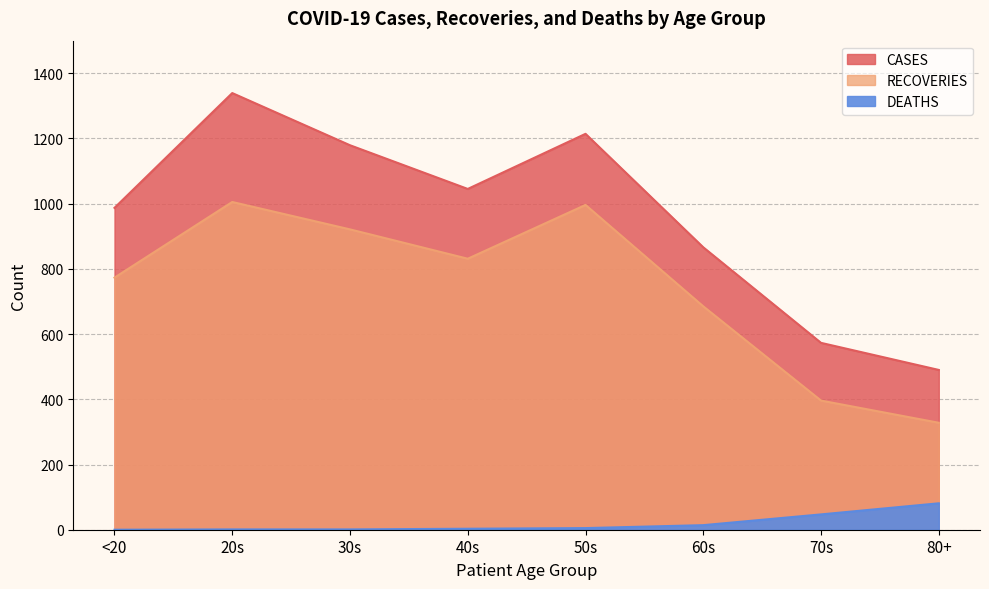

Between 80+ and 50s, which is larger?

50s